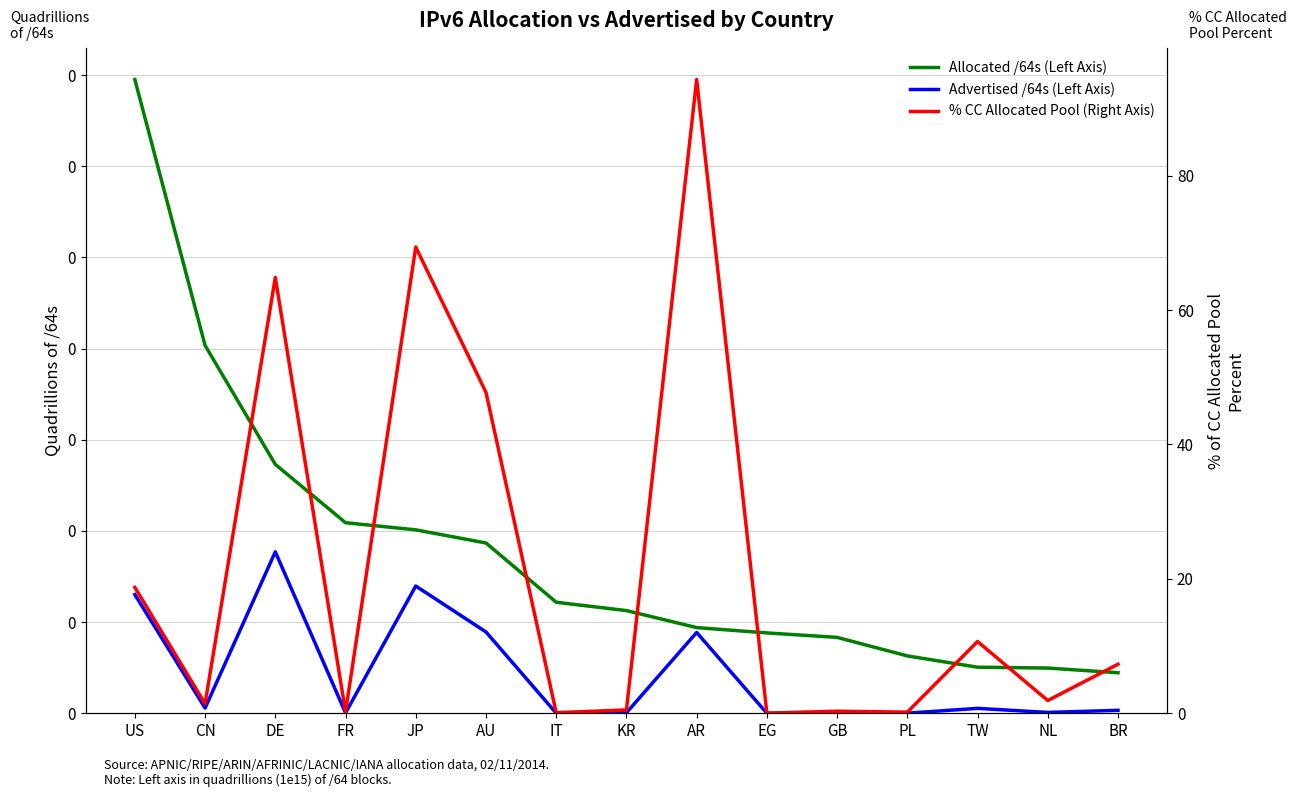

At which category does the chart reach its minimum across all series?

EG